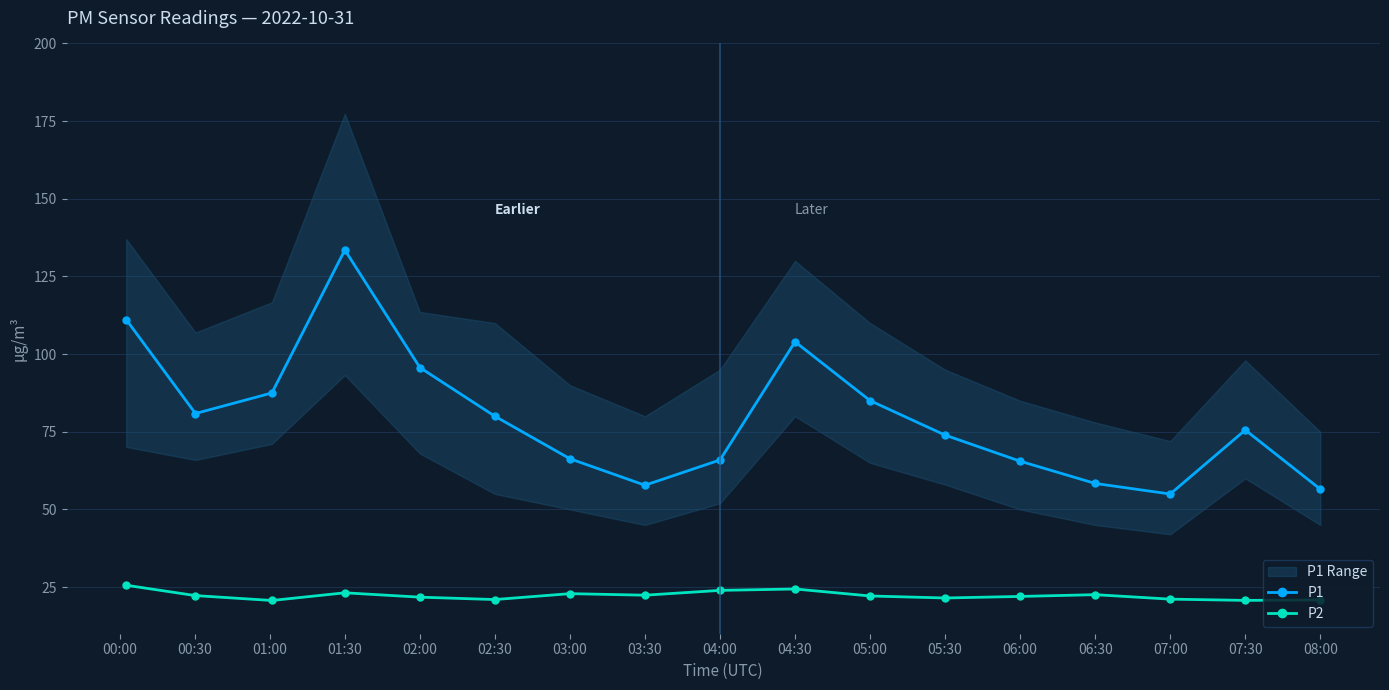

True or false: P2 and P1 intersect in this chart.

False